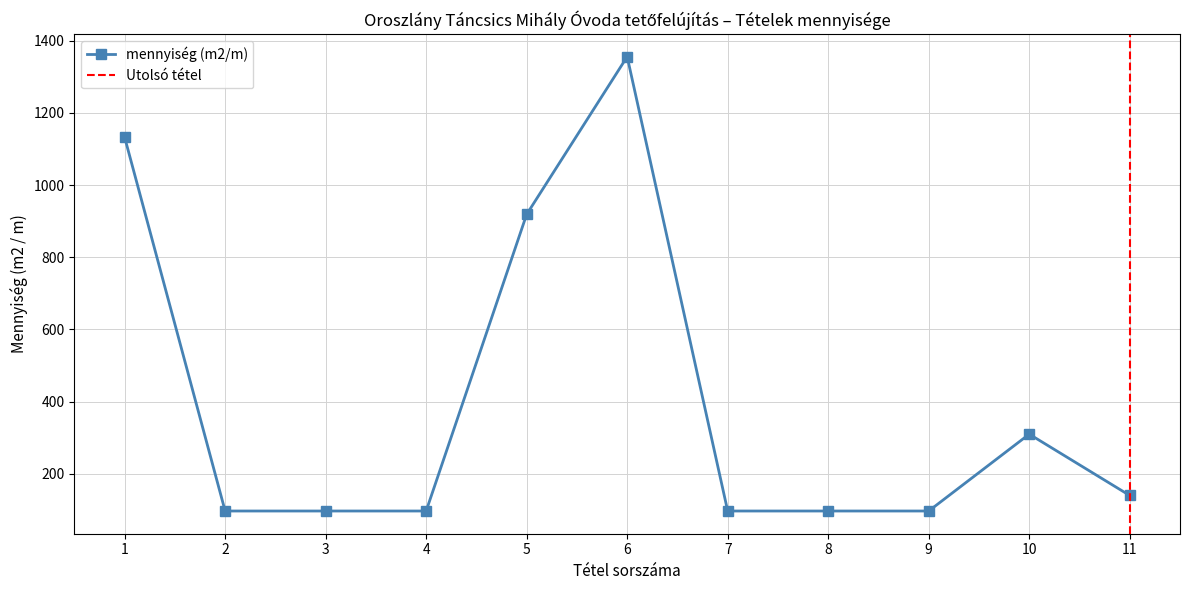

Does the chart have visible grid lines?

Yes